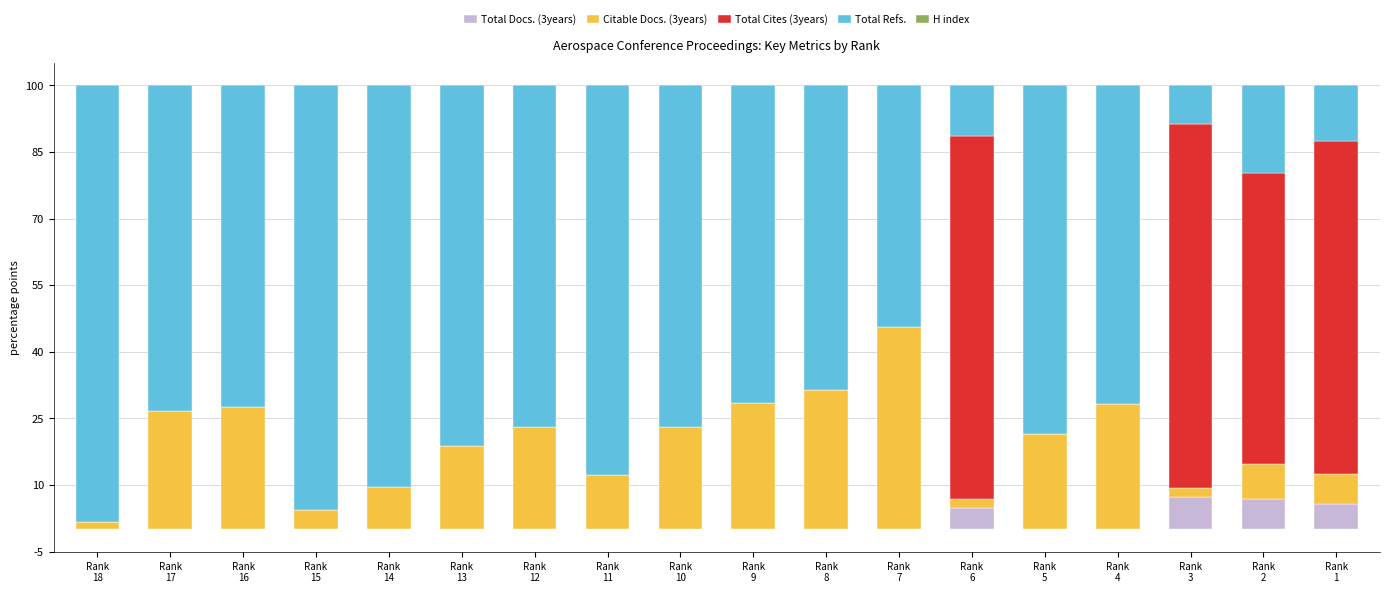

What is the highest value of the Total Docs. (3years) series?

7.4